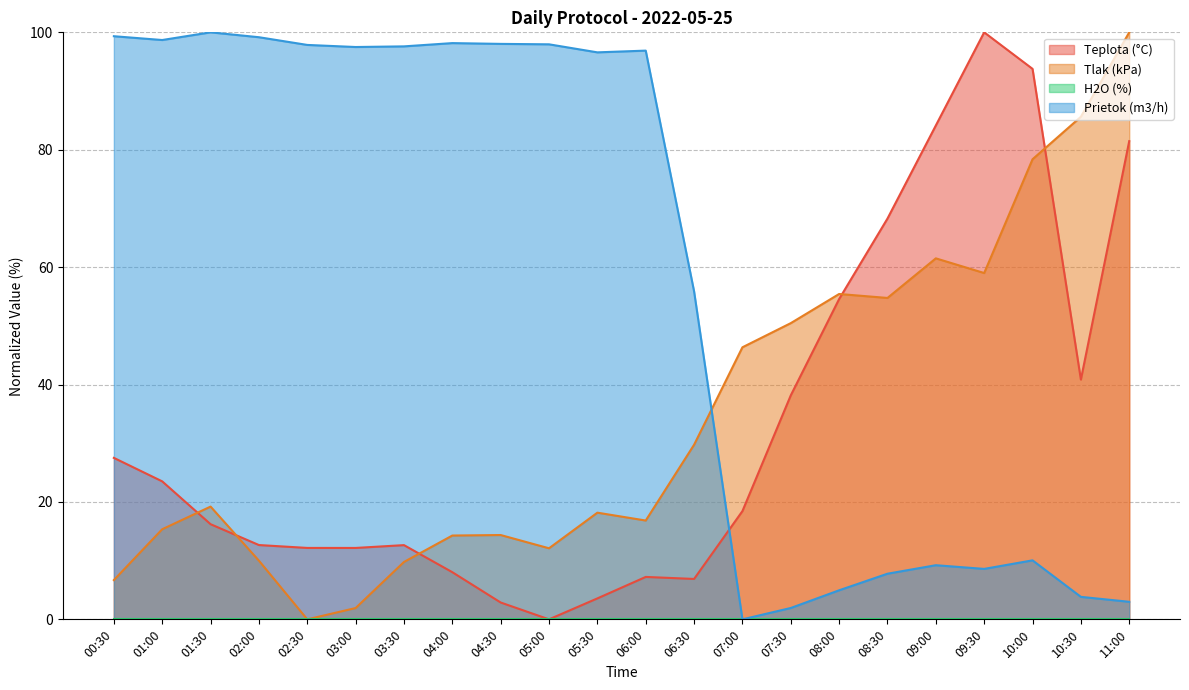

Is the value of Teplota (°C) at 08:30 greater than the value of Tlak (kPa) at 08:00?

Yes